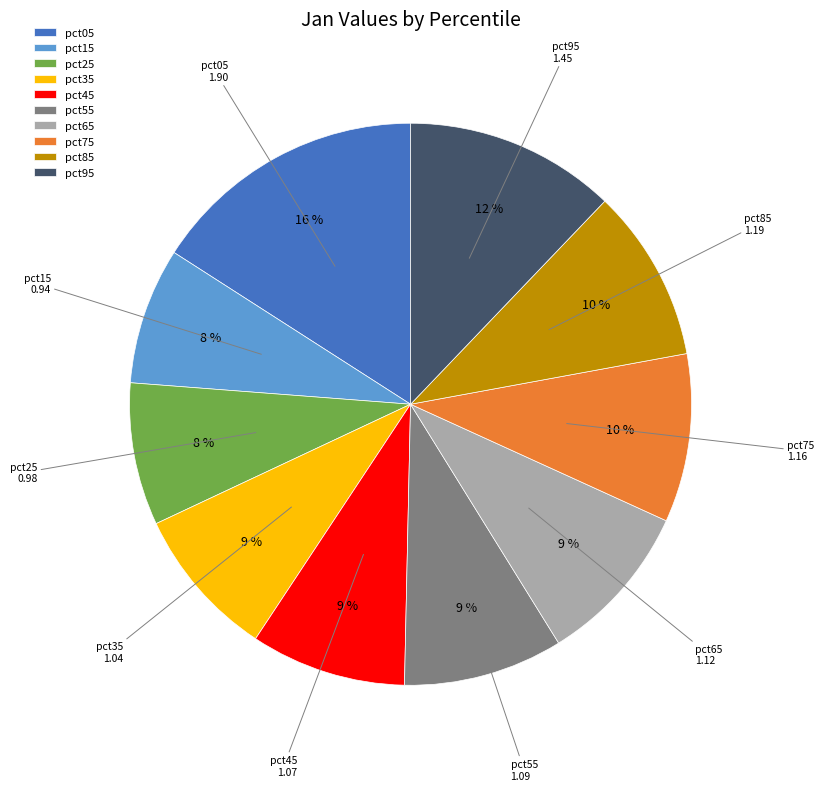

Combined, do pct85 and pct95 account for over 50%?

No